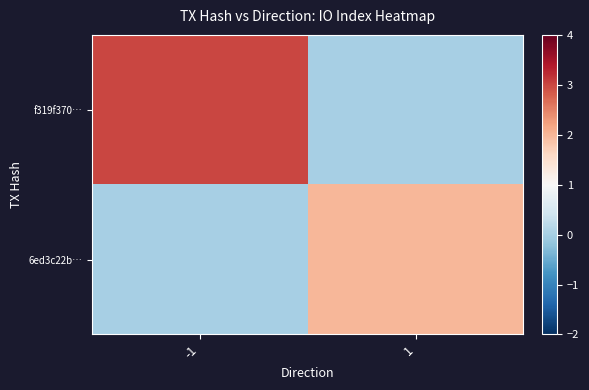

Which series has the widest spread of values?

f319f370…